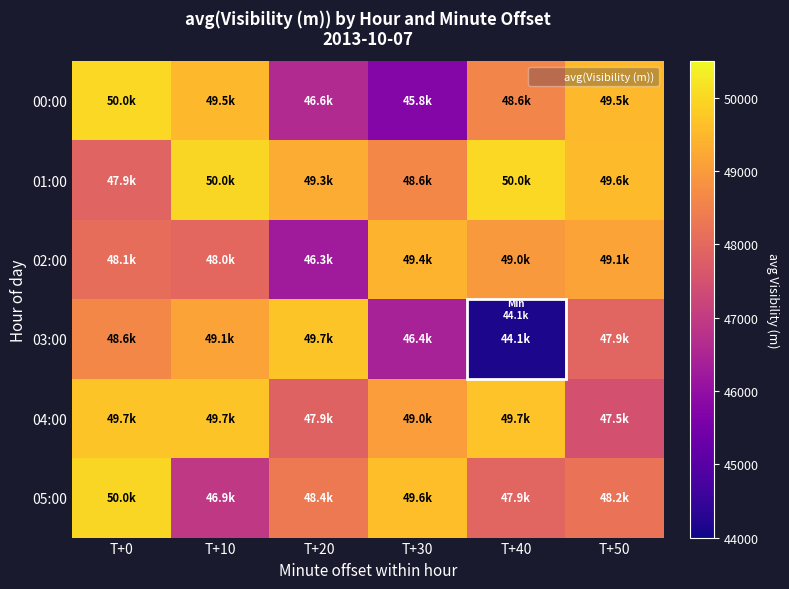

Rank the series by their maximum value, from highest to lowest.

00:00, 01:00, 05:00, 04:00, 03:00, 02:00